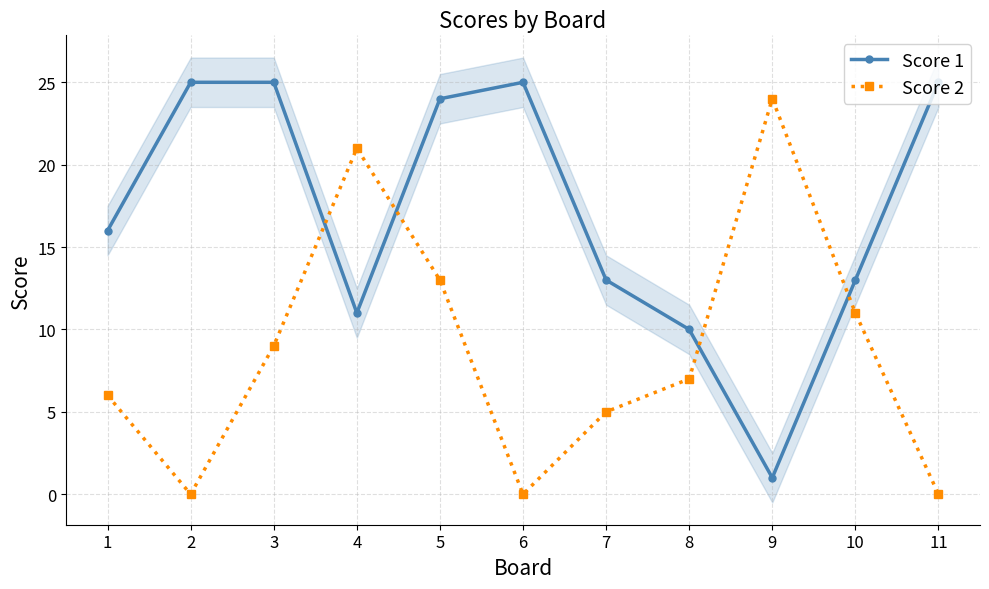

How many lines are shown in the chart?

2